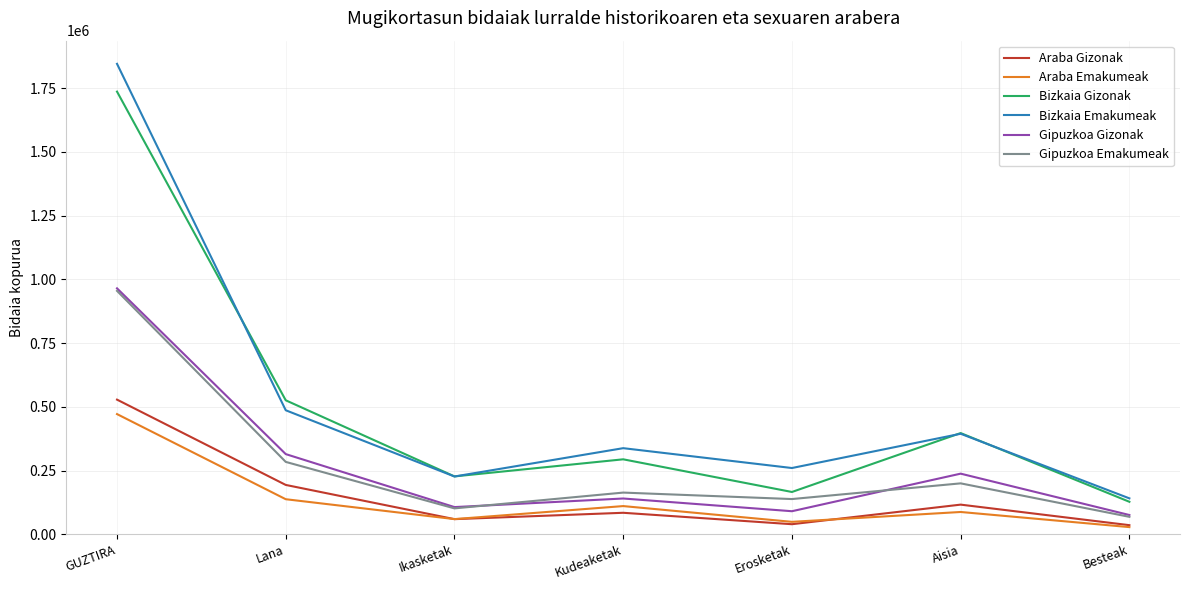

True or false: Bizkaia Emakumeak and Araba Emakumeak cross at least once.

False